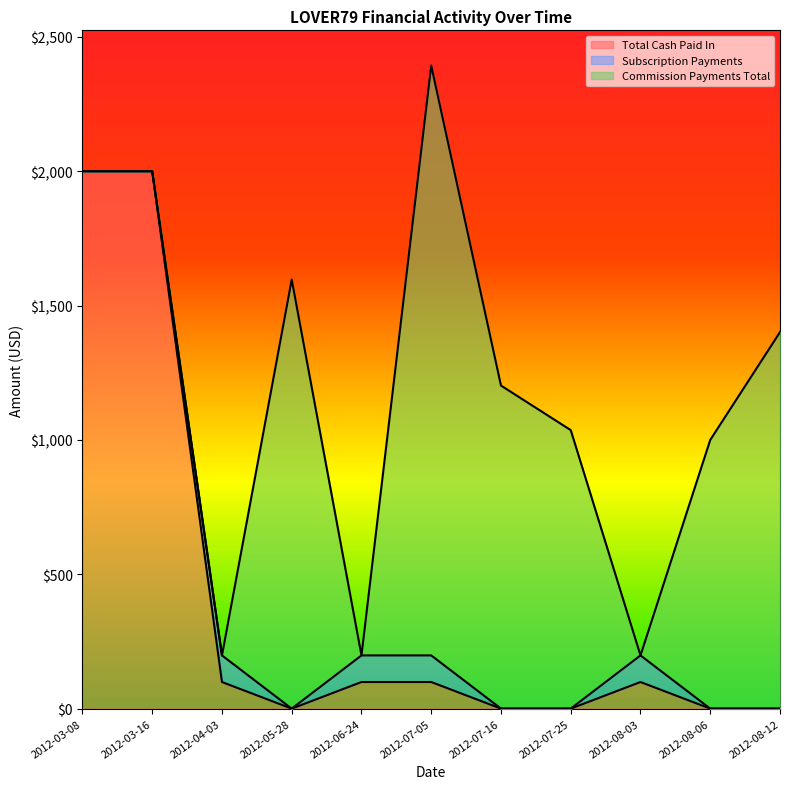

Count the number of categories in the chart.

11